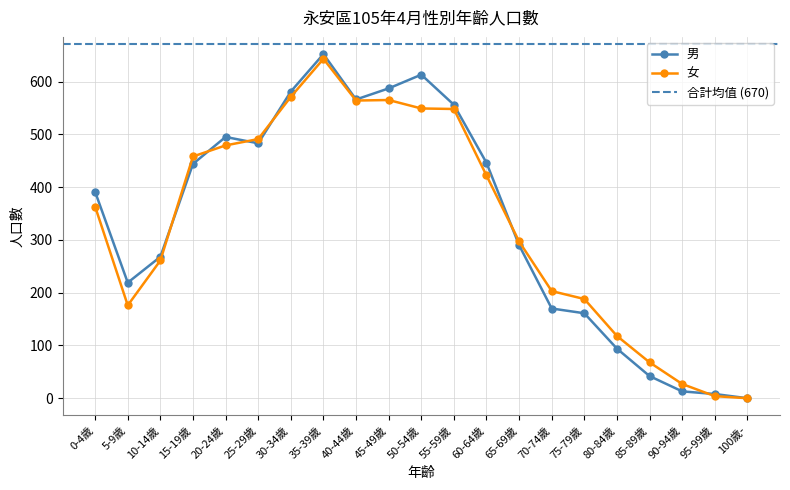

What is the label of the 21st point from the left?

100歲-